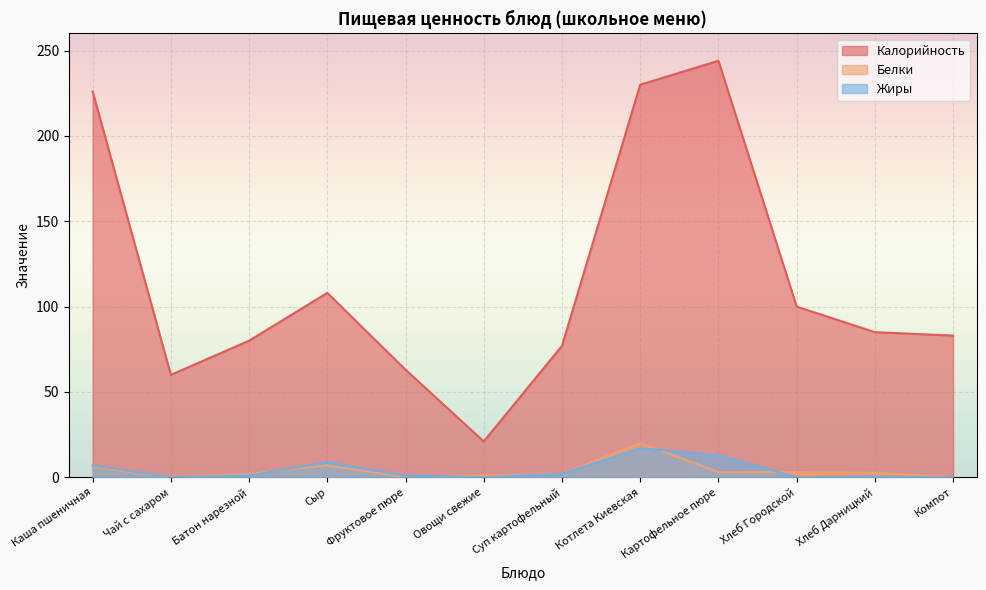

What is the label of the 7th point from the left?

Суп картофельный